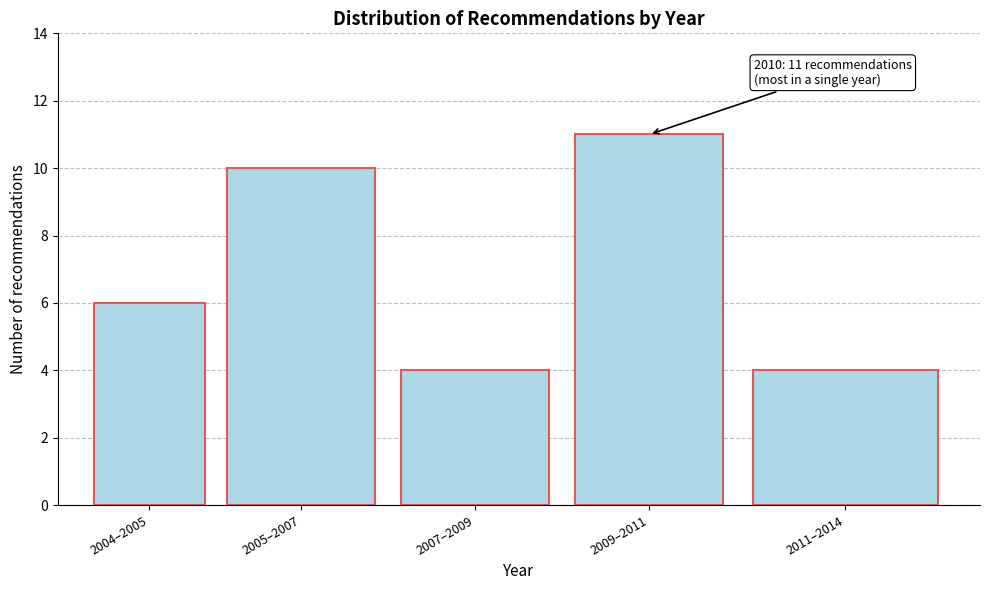

Reading left to right, extract all data points from this chart.

2004–2005=6	2005–2007=10	2007–2009=4	2009–2011=11	2011–2014=4